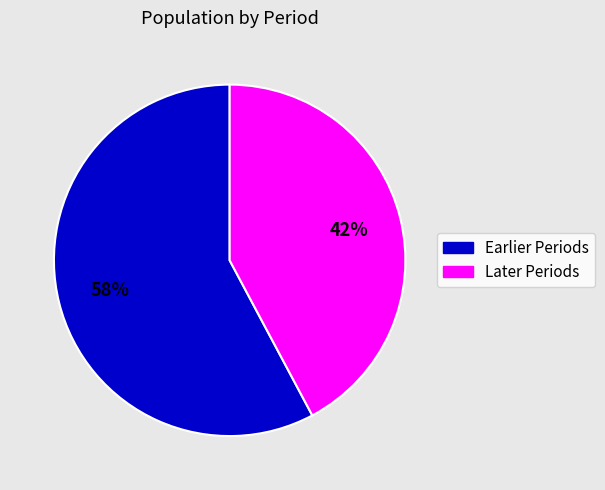

Is there any slice that represents more than half of the pie?

Yes